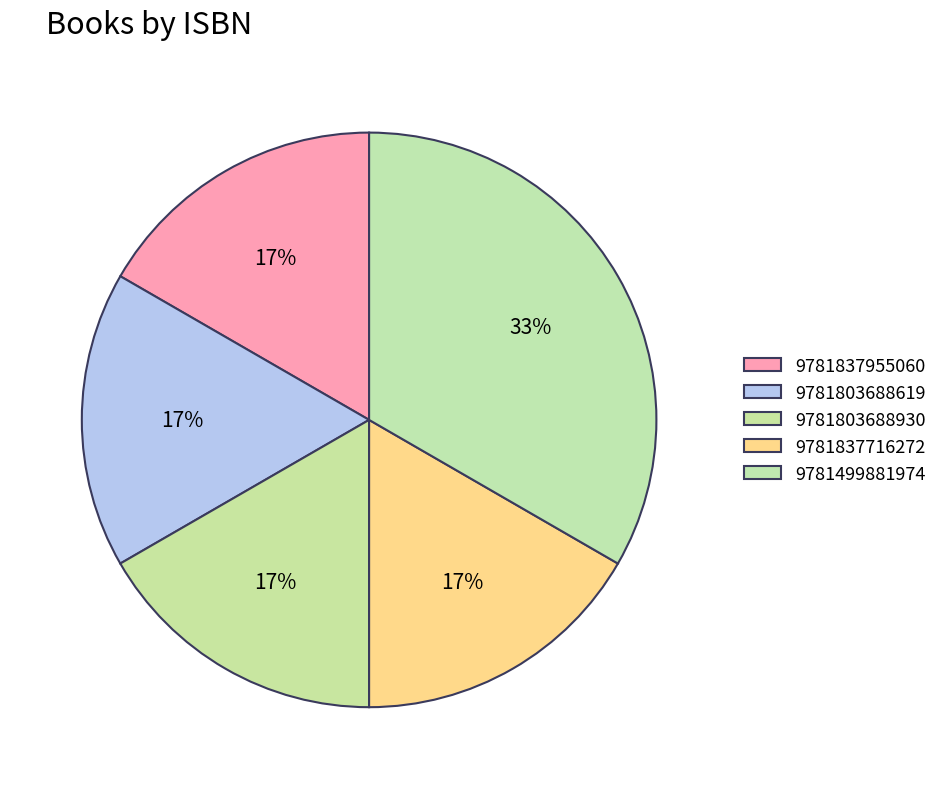

Rank the categories by value from lowest to highest.

9781837955060, 9781803688619, 9781803688930, 9781837716272, 9781499881974